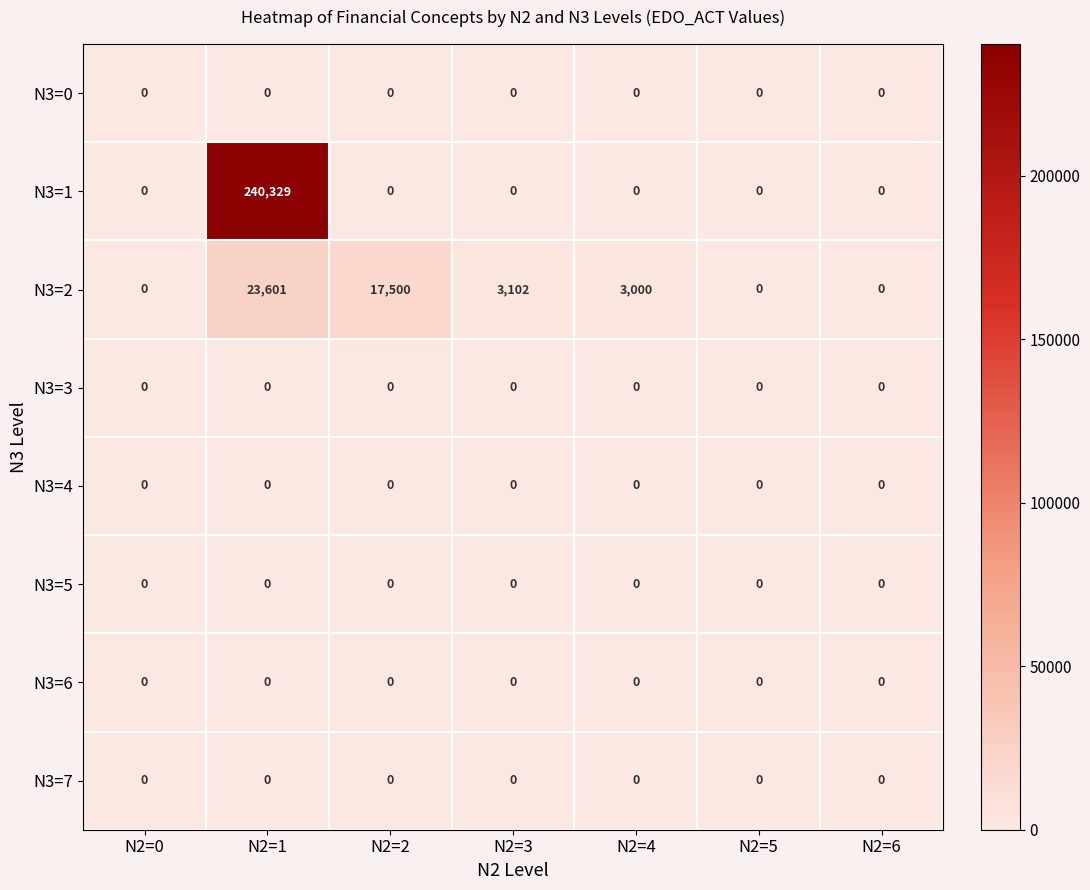

Which series has the largest total across all categories?

N3=1